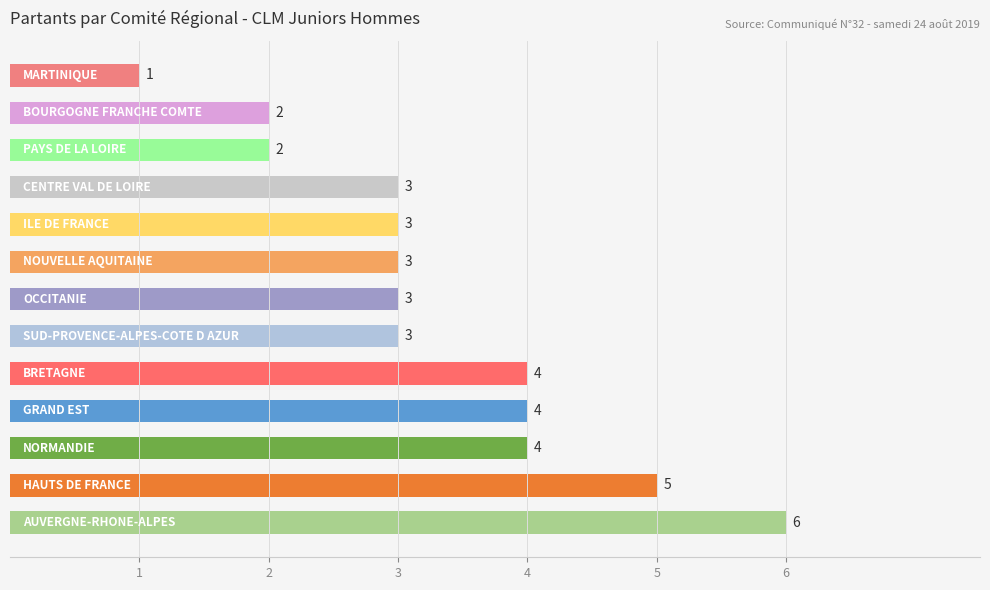

Reading bottom to top, what are all the values shown in this chart?

6	5	4	4	4	3	3	3	3	3	2	2	1